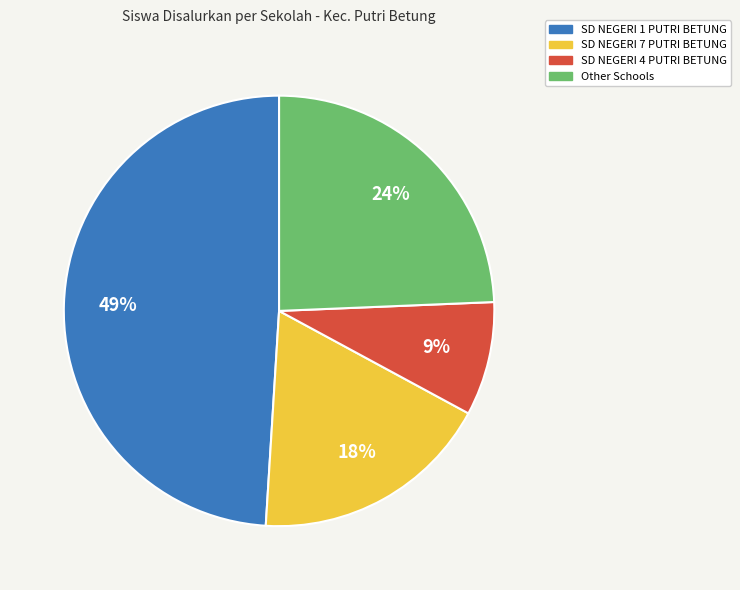

How many slices are in this pie chart?

4